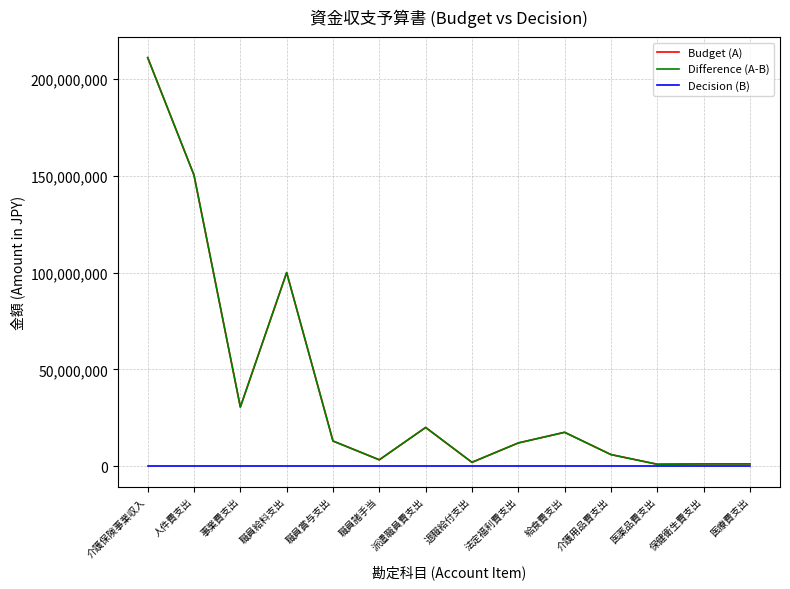

True or false: Difference (A-B) and Budget (A) intersect in this chart.

False